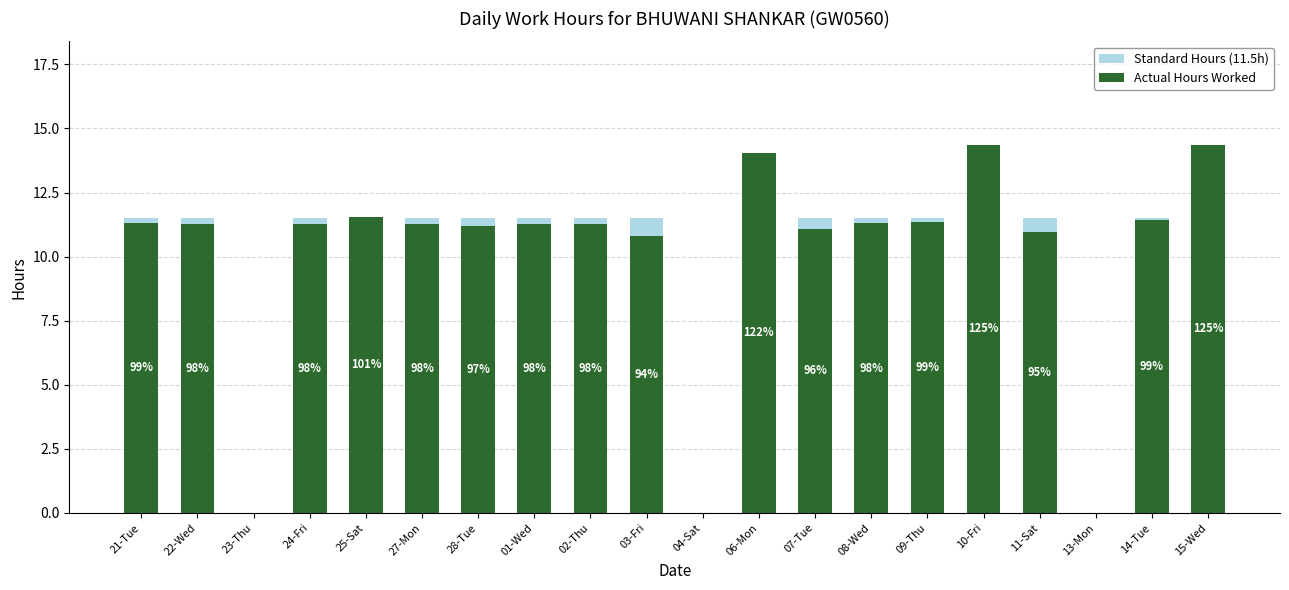

What is the spread (max minus min) of values at 06-Mon?

2.6